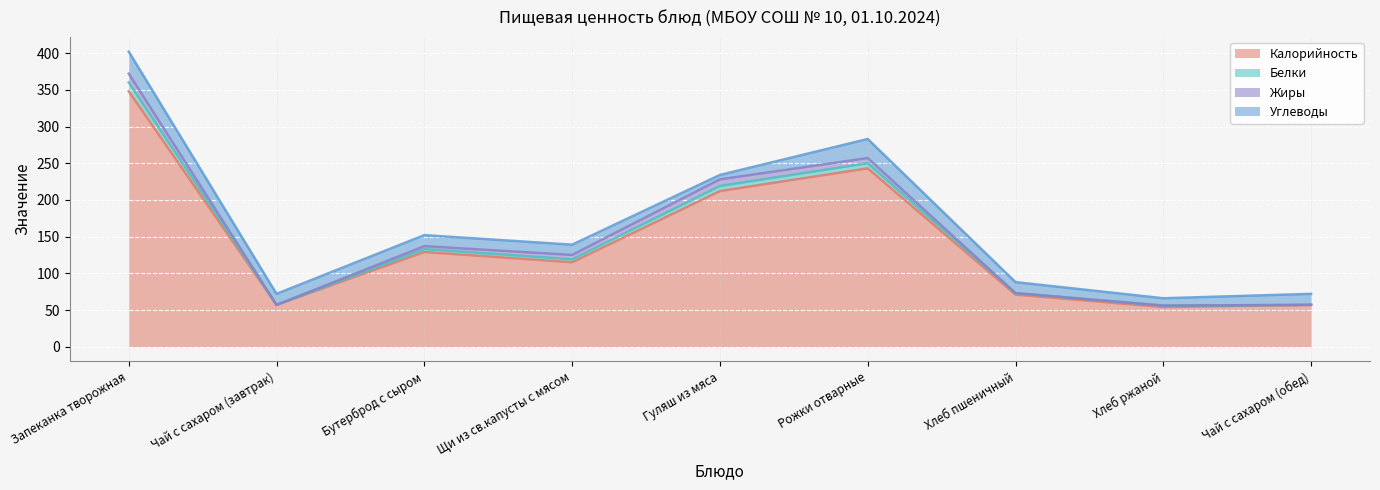

True or false: Калорийность and Белки intersect in this chart.

False